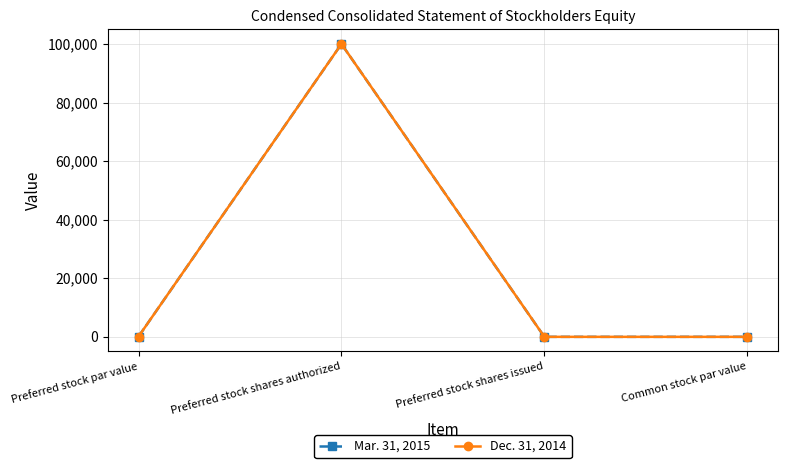

Does the chart have visible grid lines?

Yes